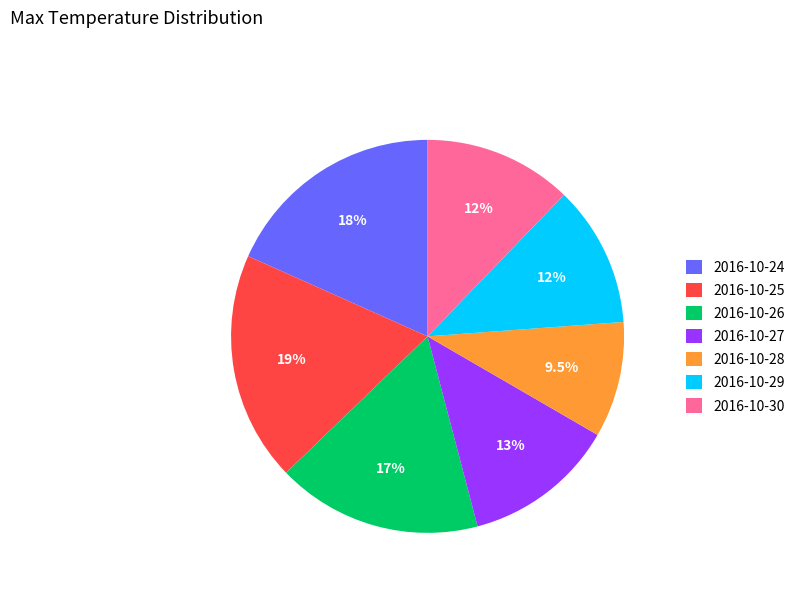

What percentage is NOT represented by 2016-10-24?

81.7%